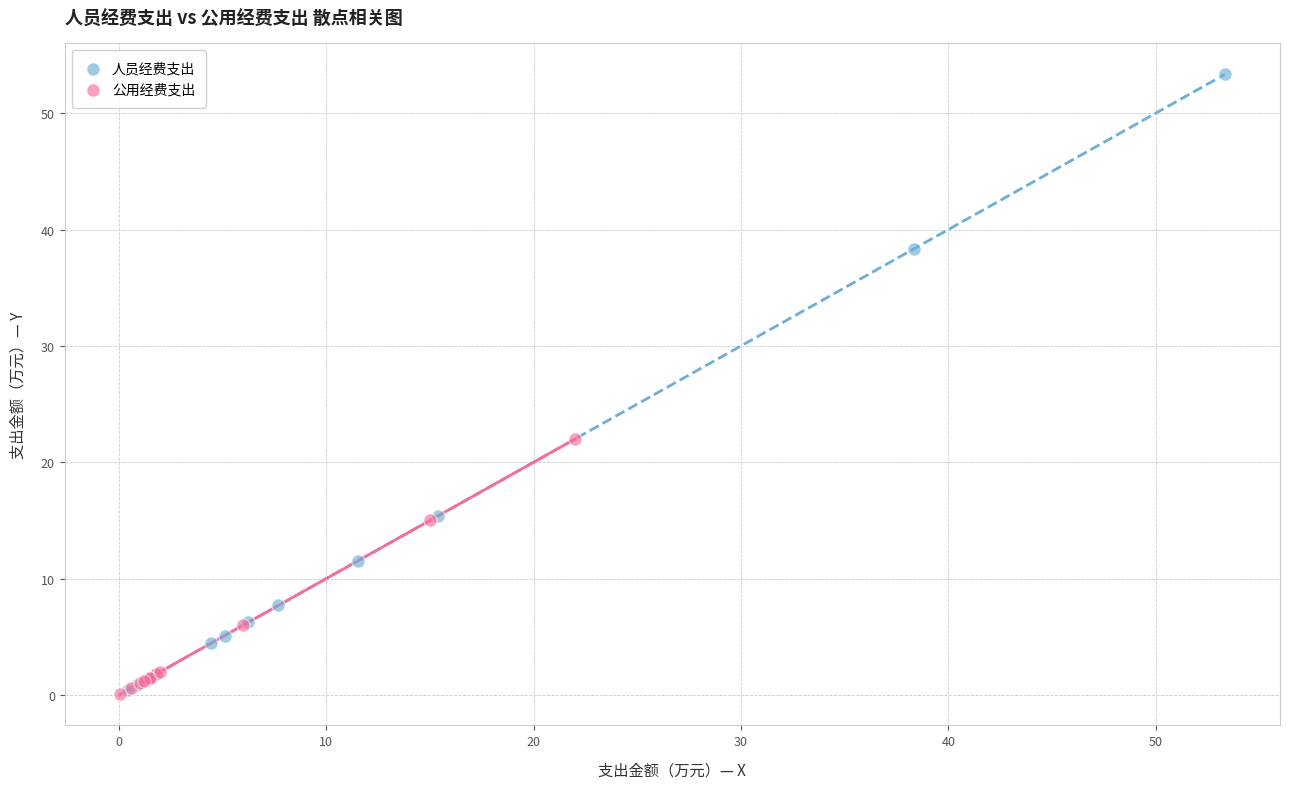

Which series contains the highest Y value?

人员经费支出